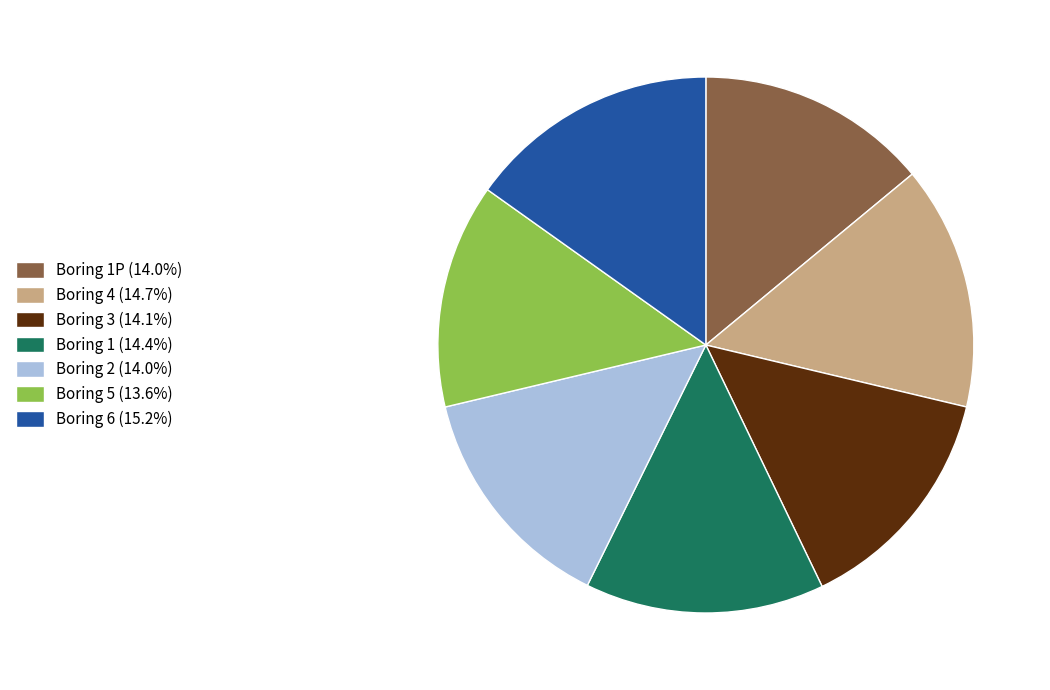

What is the ratio of the value at Boring 4 (14.7%) to the value at Boring 3 (14.1%)?

1.0